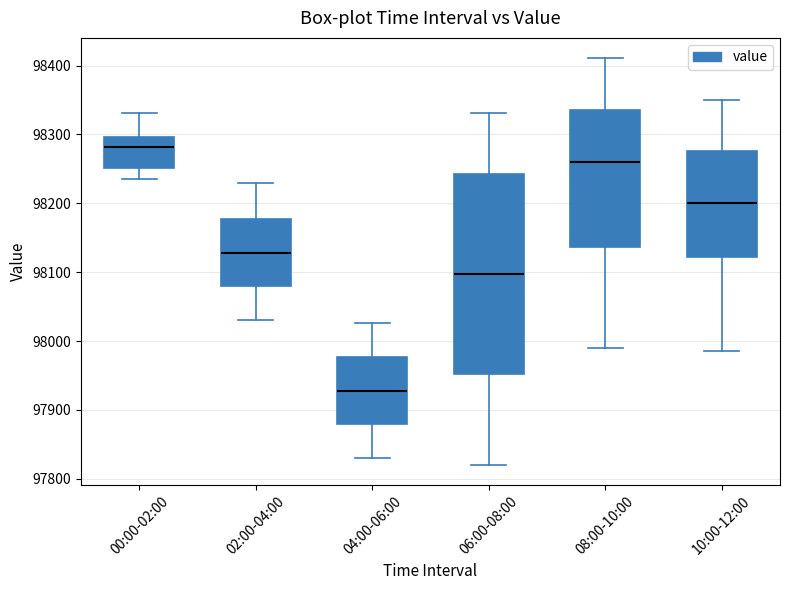

Where does the lower whisker of the box for 04:00-06:00 end on the y-axis? The values are not printed on the chart, so give them approximately, as read against the axis.

97830